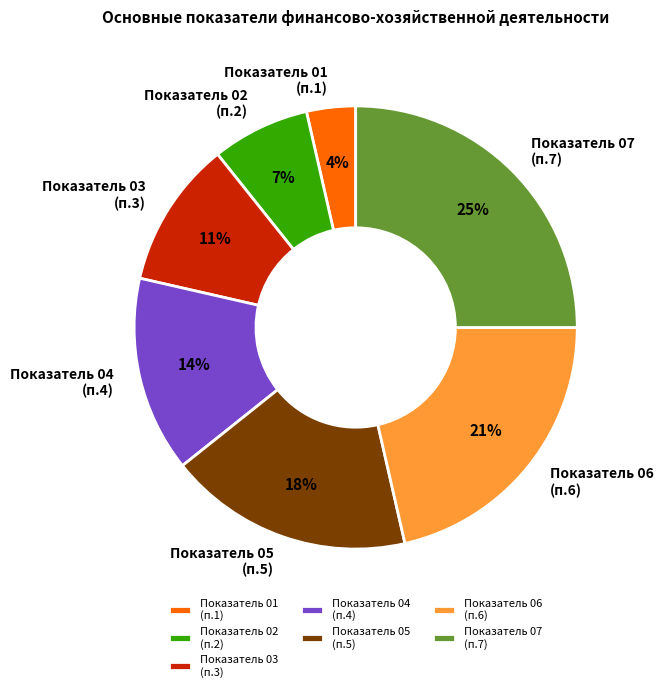

To the nearest percent, what is the combined percentage of Показатель 04 (п.4) and Показатель 03 (п.3)?

25%